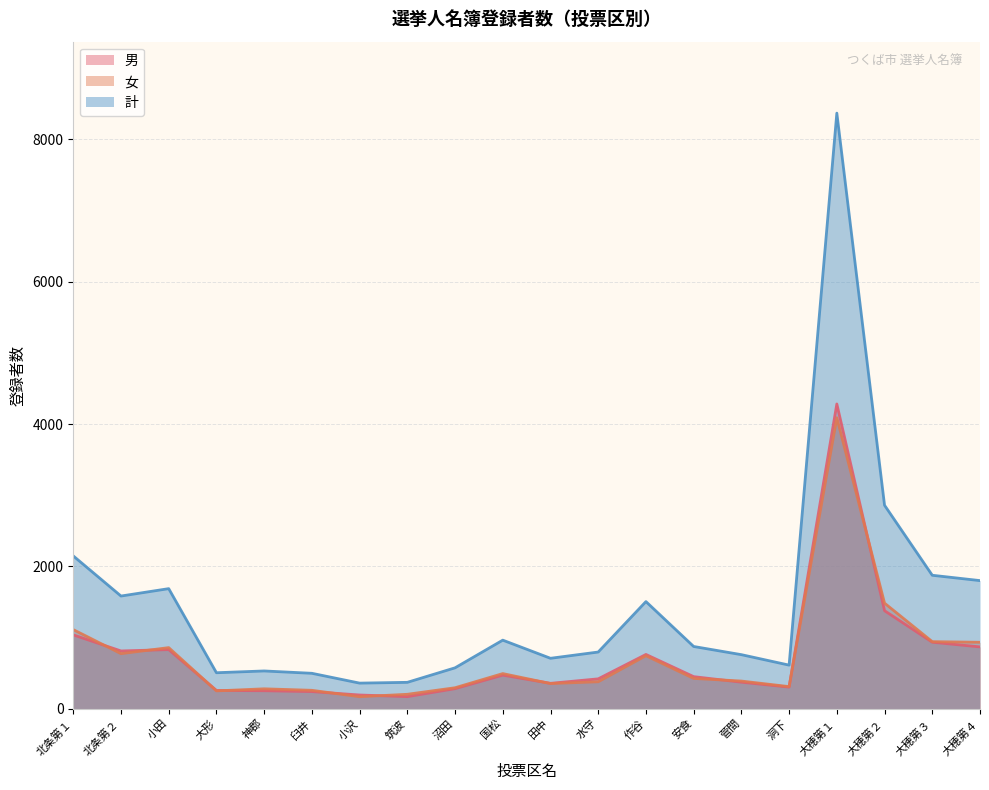

Reading left to right, list all the values displayed in this chart.

男: 1036	810	829	255	251	239	191	168	280	470	355	418	761	449	371	302	4282	1376	933	867
女: 1110	772	857	249	278	257	167	201	293	492	352	377	743	424	387	309	4088	1482	941	932
計: 2146	1582	1686	504	529	496	358	369	573	962	707	795	1504	873	758	611	8370	2858	1874	1799